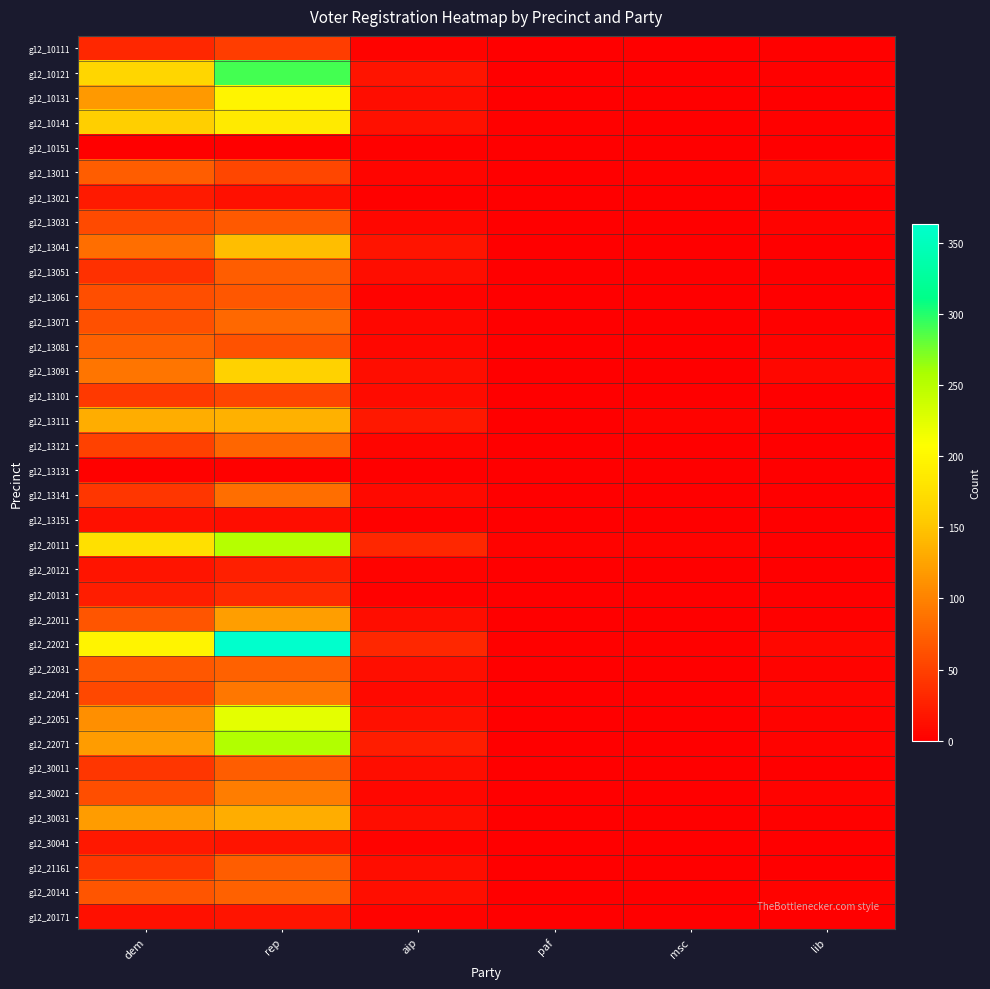

What is the spread (max minus min) of values at dem?

197